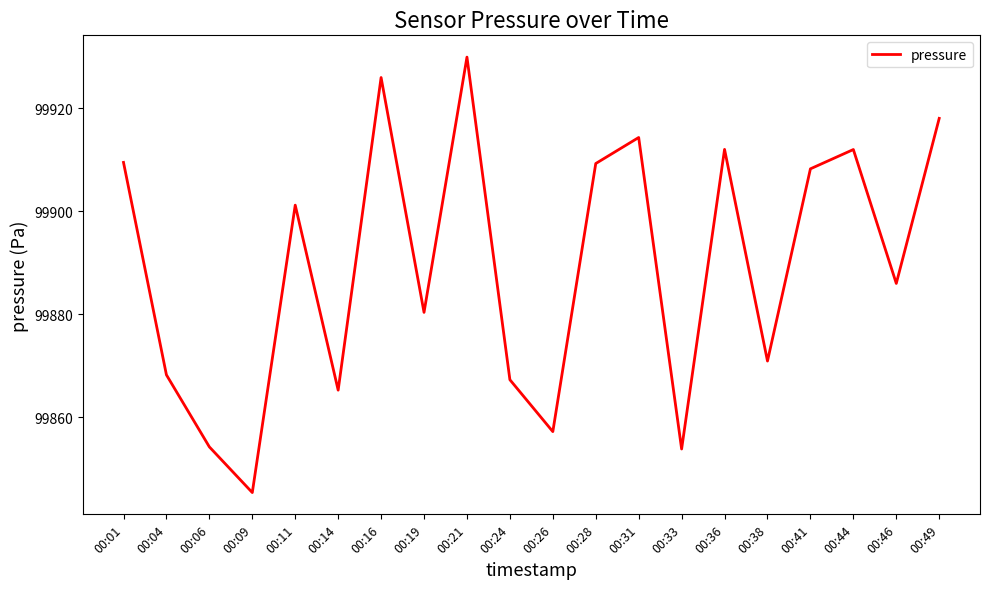

What is the difference between the second highest and minimum values?

80.7